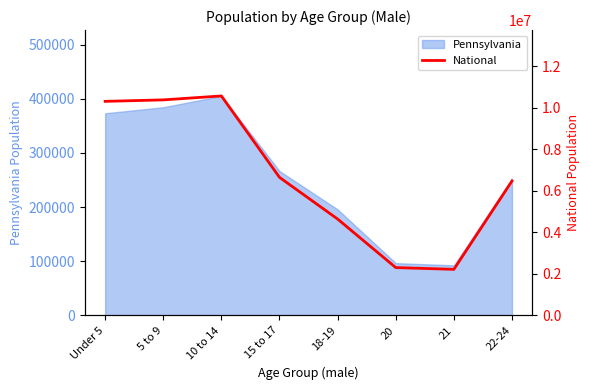

What is the maximum value for Pennsylvania?

405227